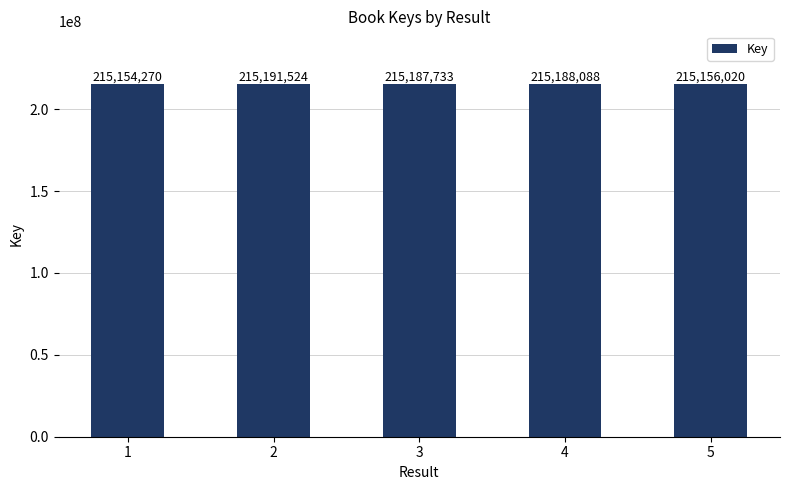

Which label corresponds to the smallest value in the chart?

1